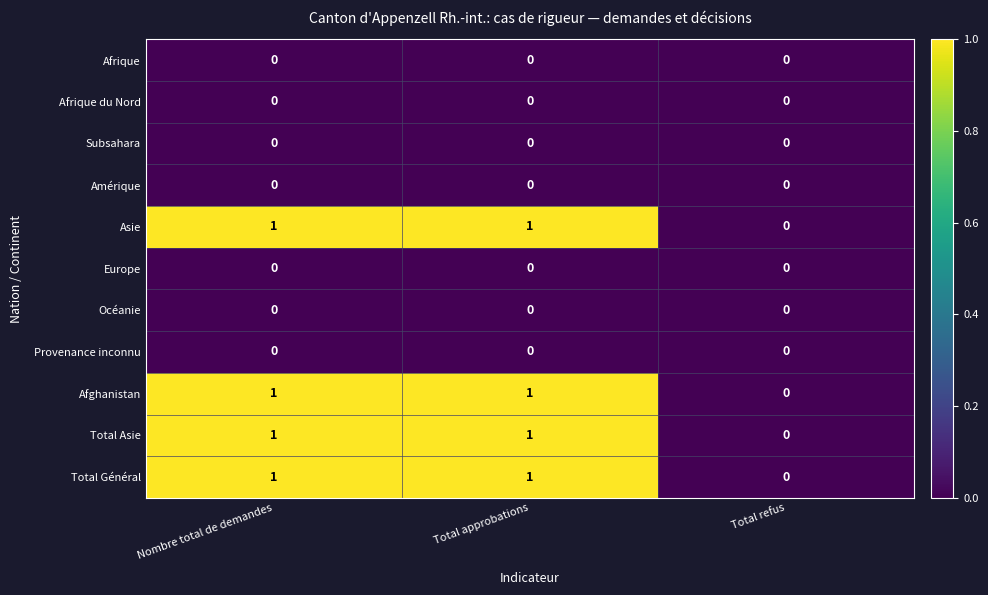

What is the difference between the highest and lowest values at Total approbations?

1